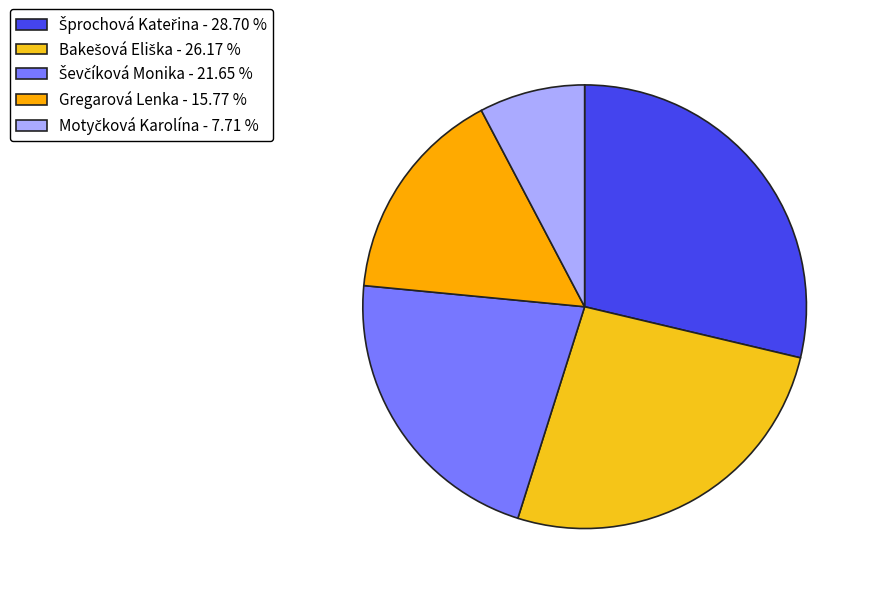

How many segments does this pie chart have?

5